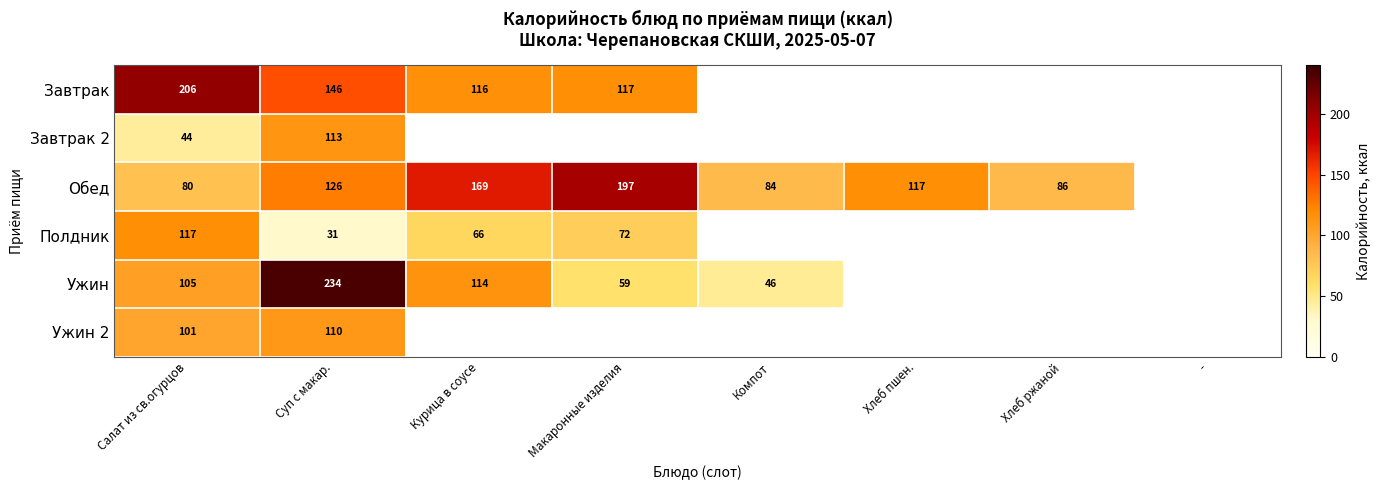

At Суп с макар., list the series in order from smallest to largest.

Полдник, Ужин 2, Завтрак 2, Обед, Завтрак, Ужин